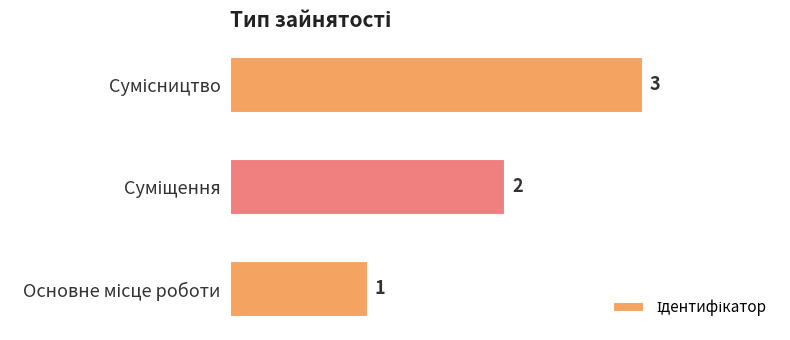

Count the values in the range 1 to 3.

3